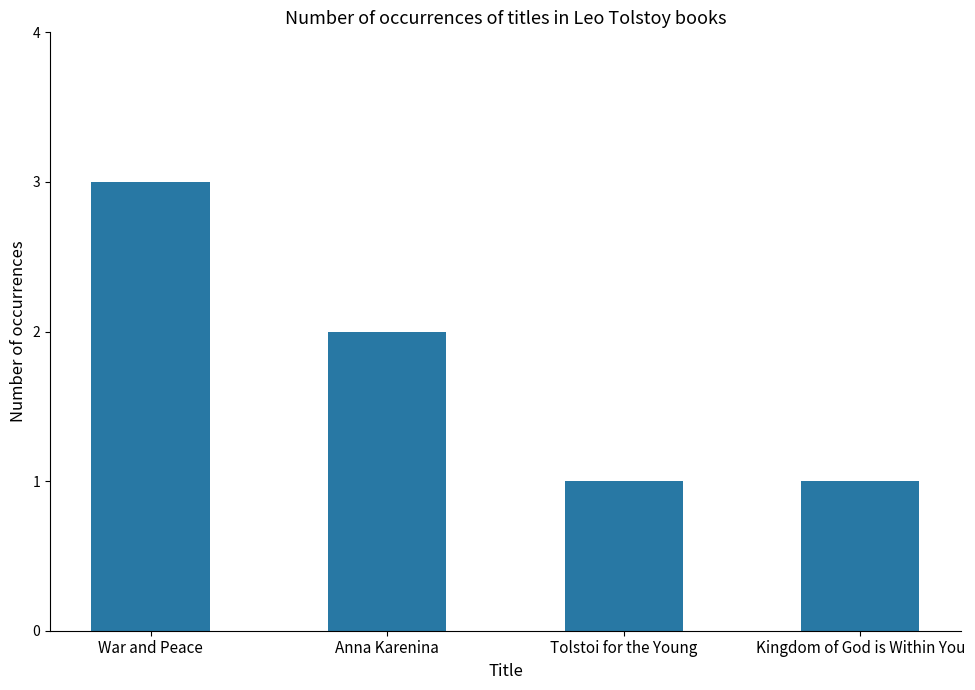

What is the label of the 2nd bar from the left?

Anna Karenina